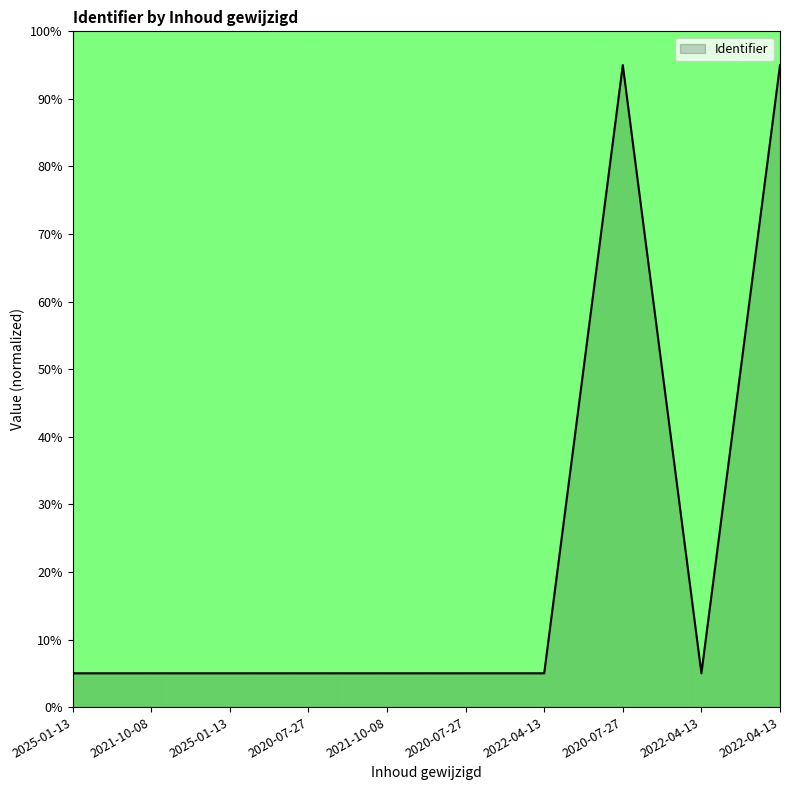

At which label is the value closest to 50?

2022-04-13